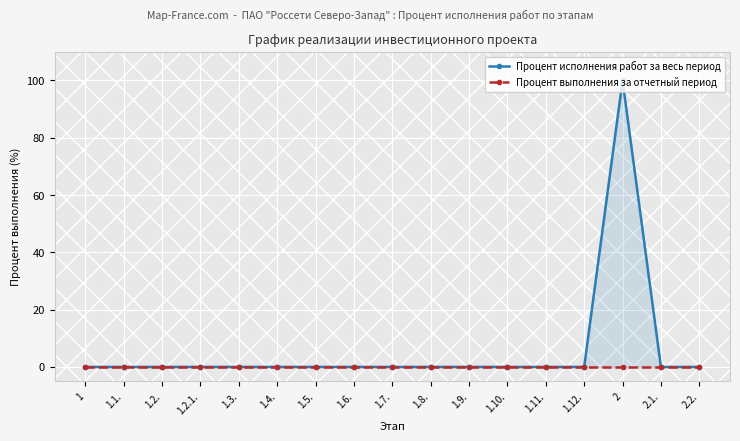

What is the maximum value shown in the chart?

100